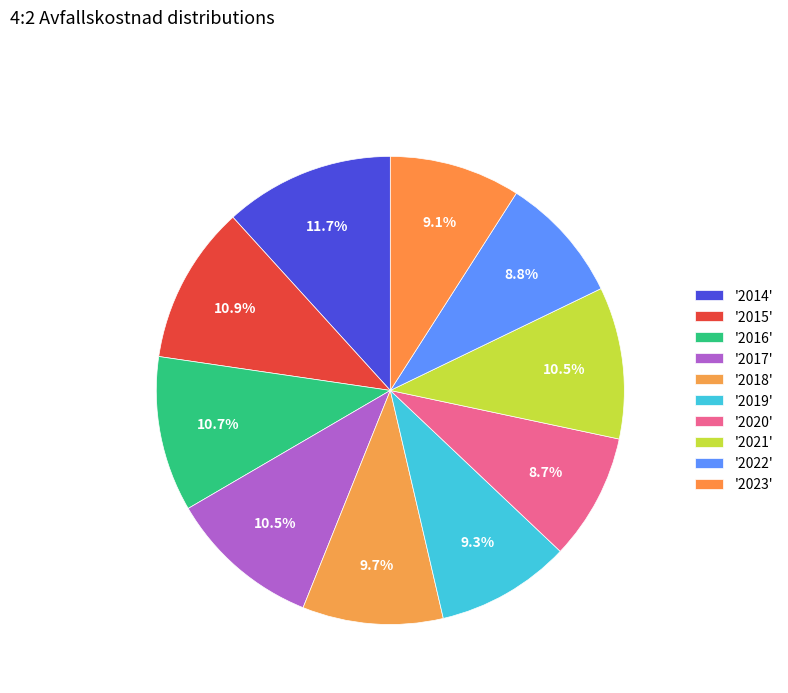

Which category has the biggest portion of the pie?

2014